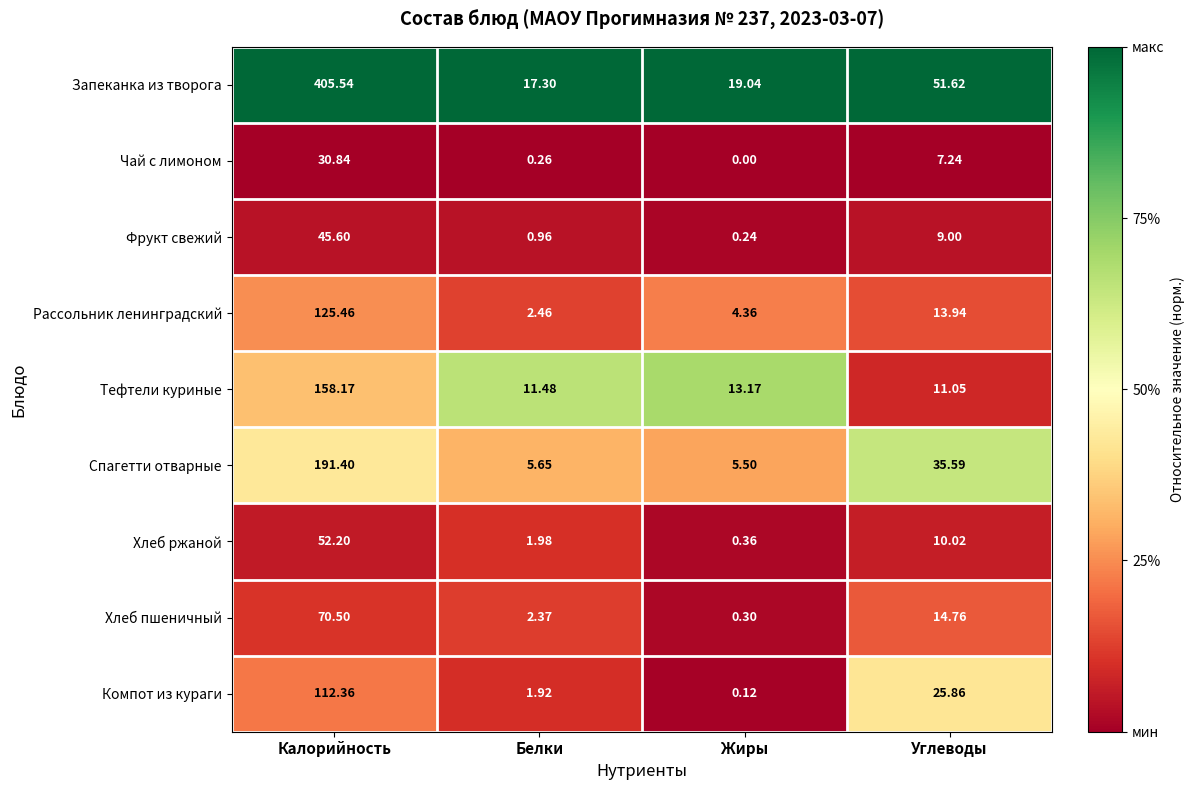

Between Калорийность and Жиры, which series saw the biggest shift?

Запеканка из творога